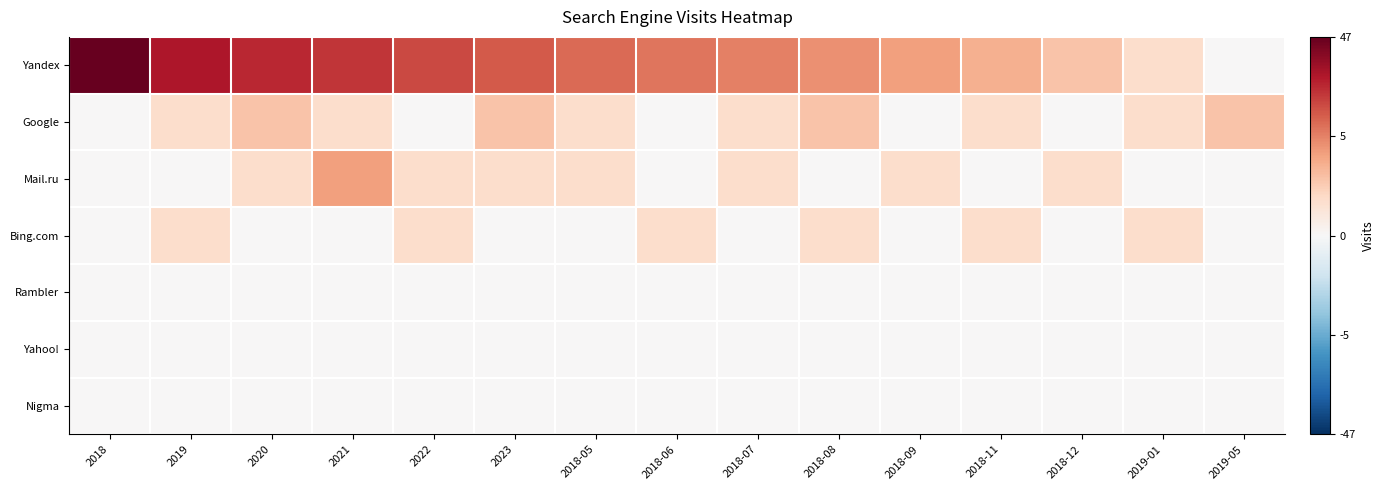

Which series has the largest total across all categories?

Yandex